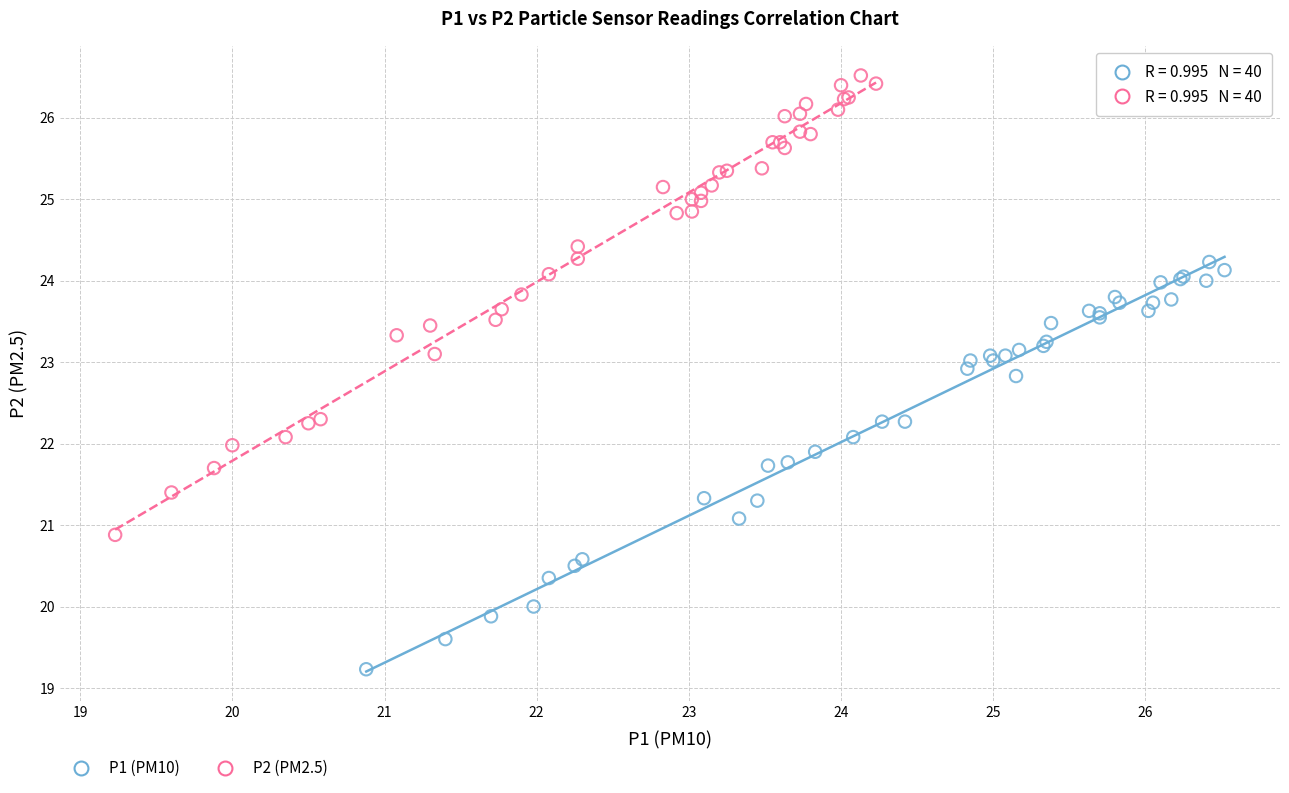

Which series has the largest Y range (max minus min)?

P2 (PM2.5)